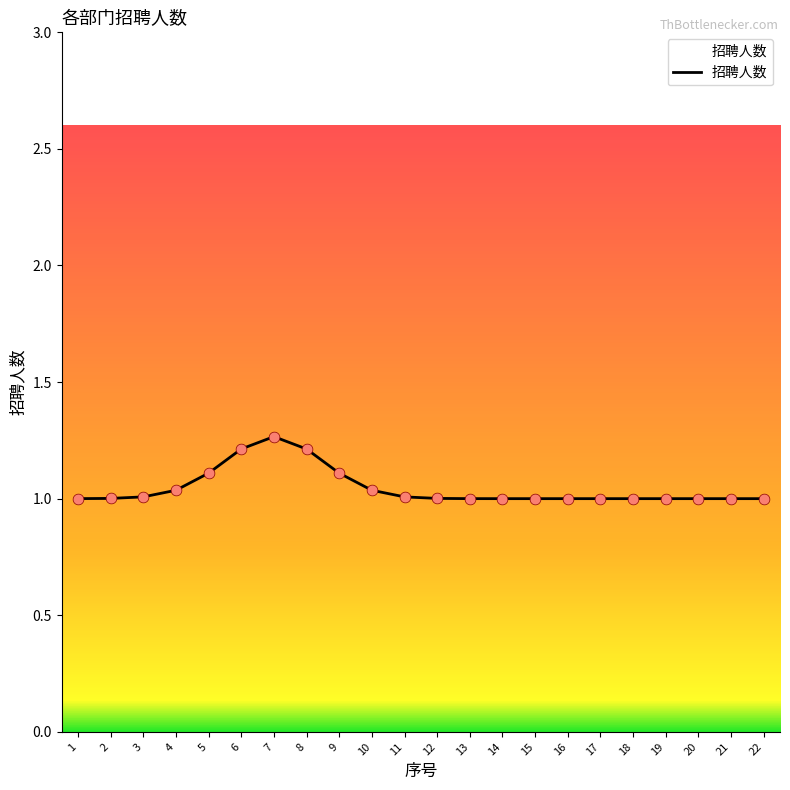

Between 4 and 9, which is larger?

9